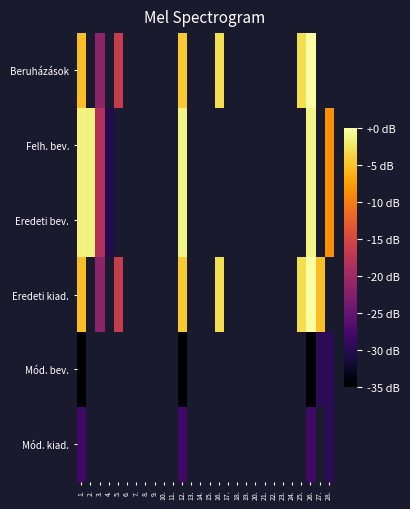

Is the value of Mód. bev. at 16. greater than the value of Eredeti bev. at 22.?

No